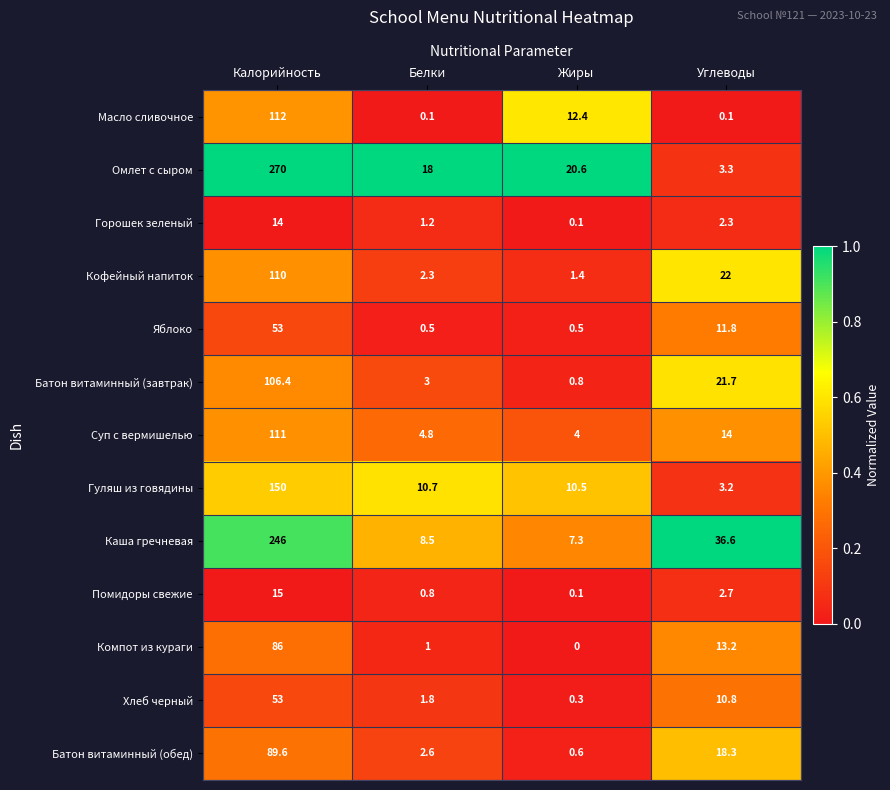

What is the greatest value displayed?

270.0